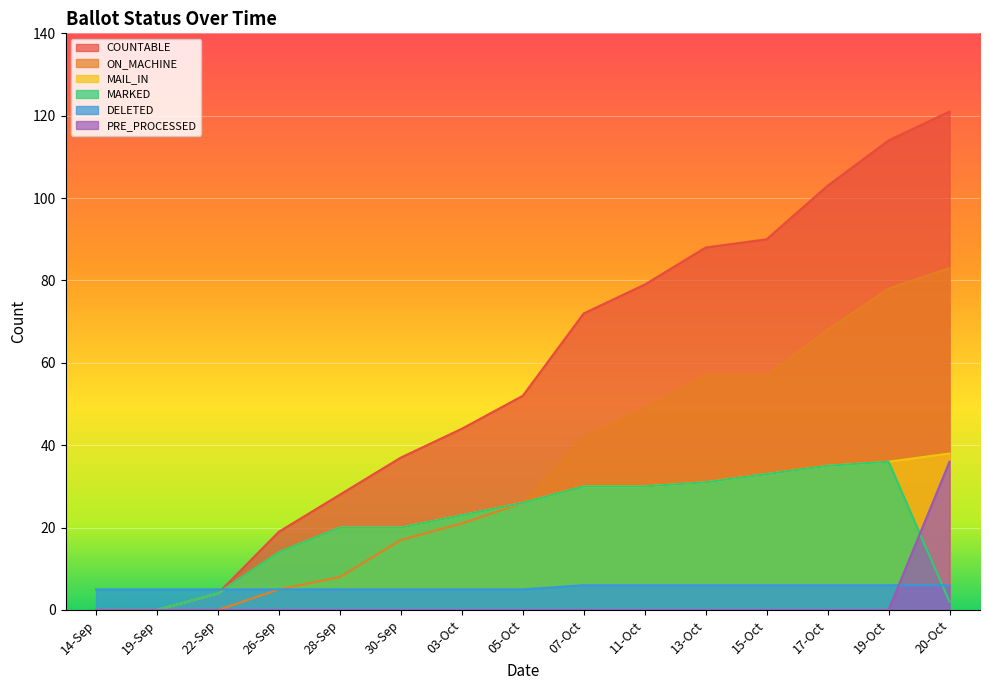

How many lines are shown in the chart?

6